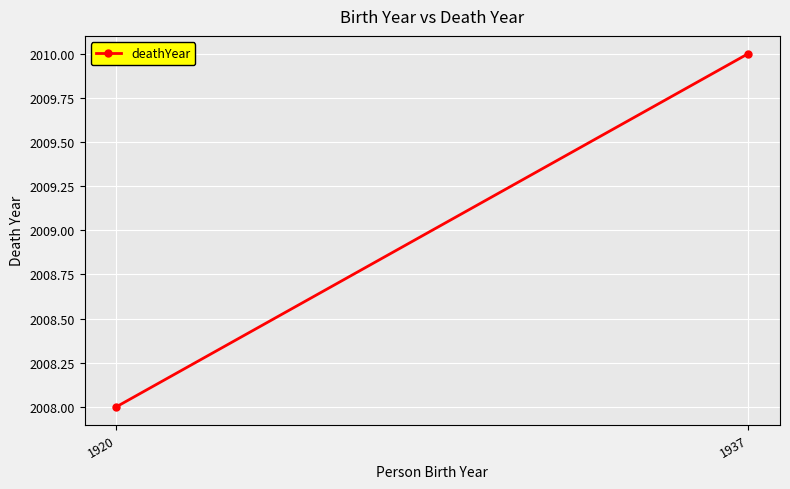

Reading left to right, extract all data points from this chart.

1920=2008	1937=2010